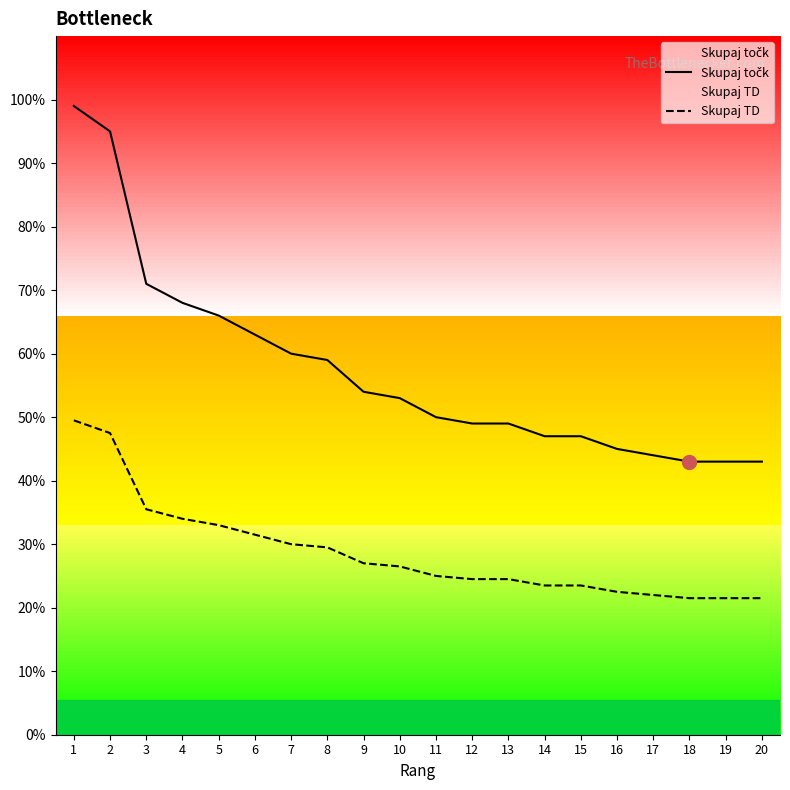

At 16, list the series in order from largest to smallest.

Skupaj točk, Skupaj TD